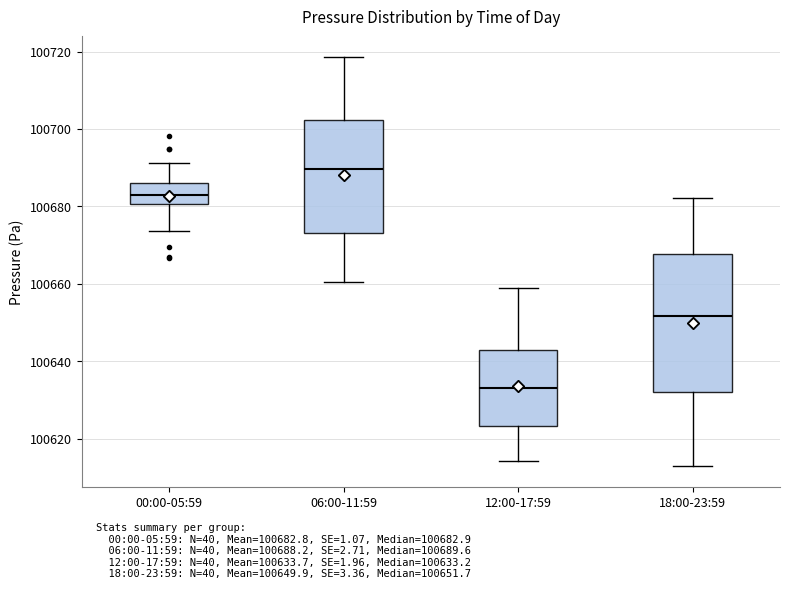

Comparing the boxes themselves (not the whiskers), which one is the tallest?

18:00-23:59